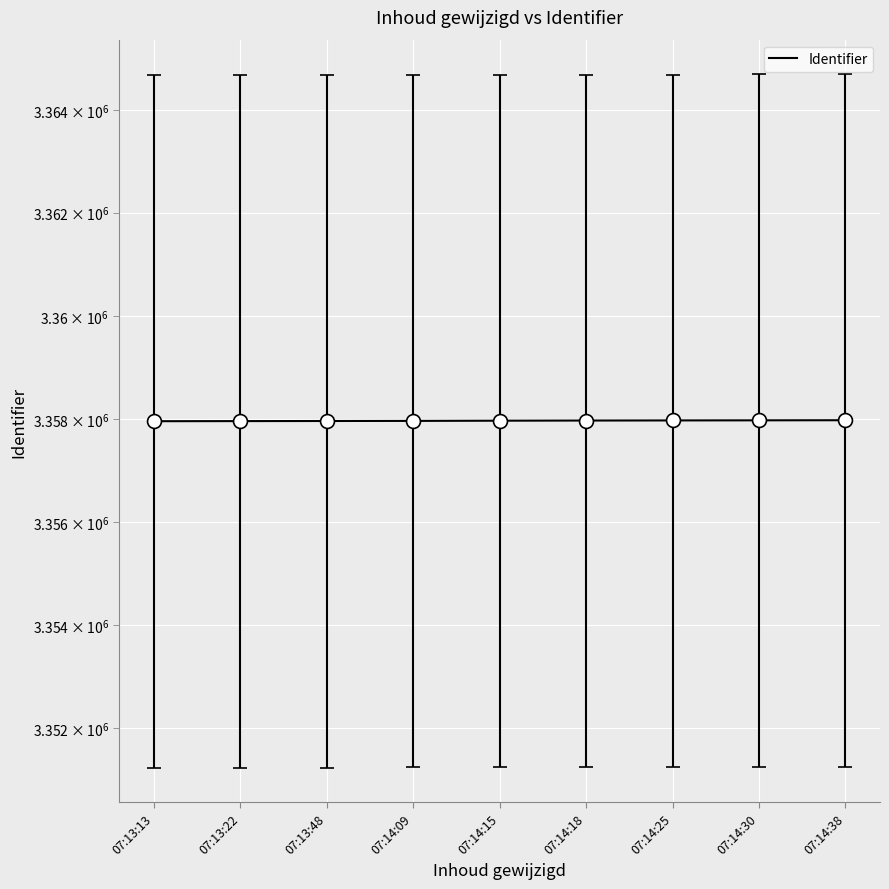

What is the sum of all values?

30221672